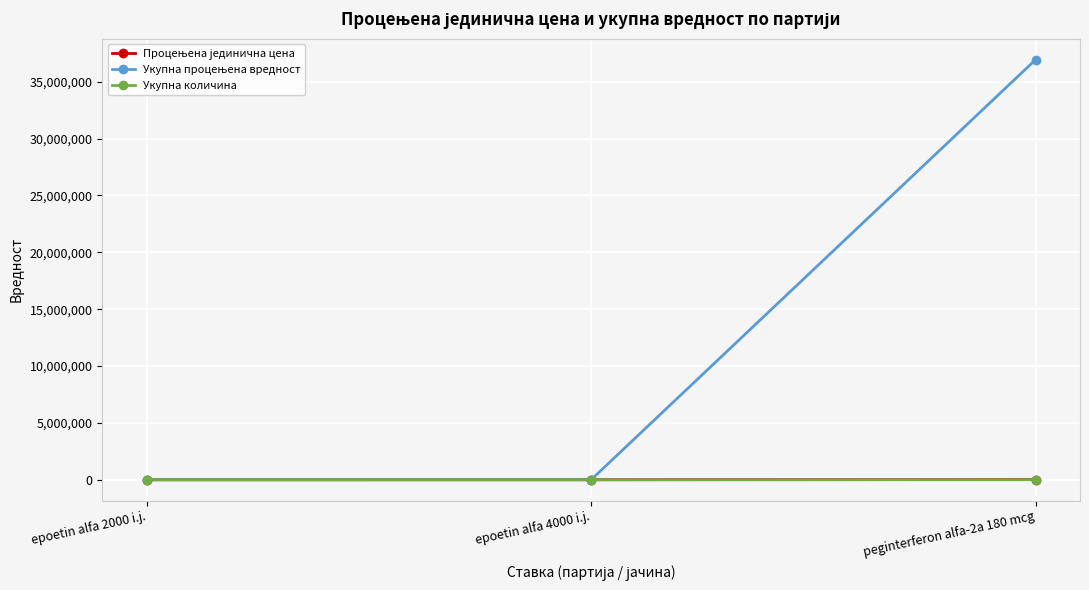

What is the label of the 3rd point from the right?

epoetin alfa 2000 i.j.